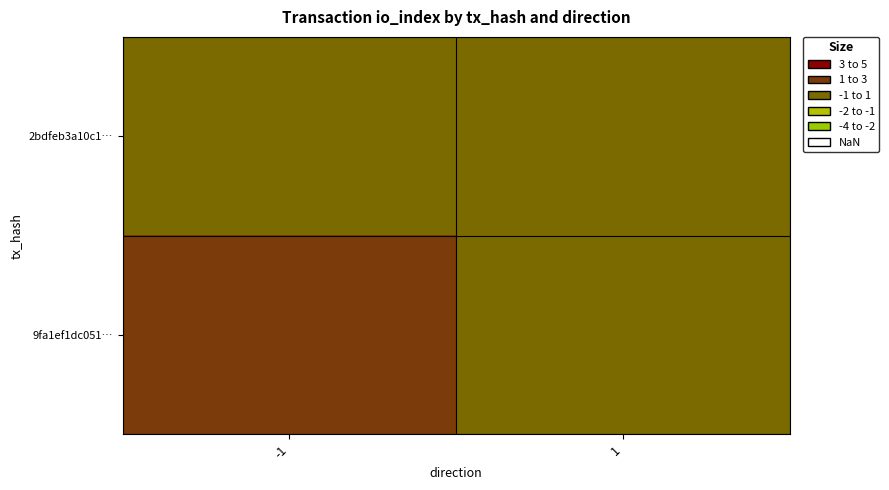

At which category is the sum across all series the highest?

1